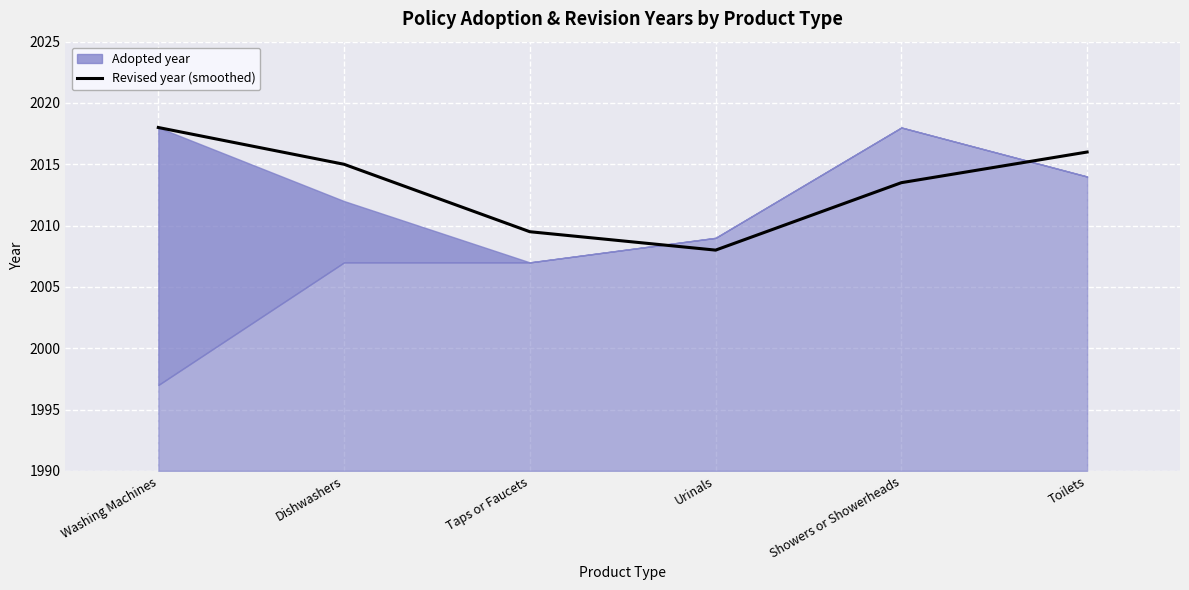

The value at Taps or Faucets is 3171.2. True or false?

False